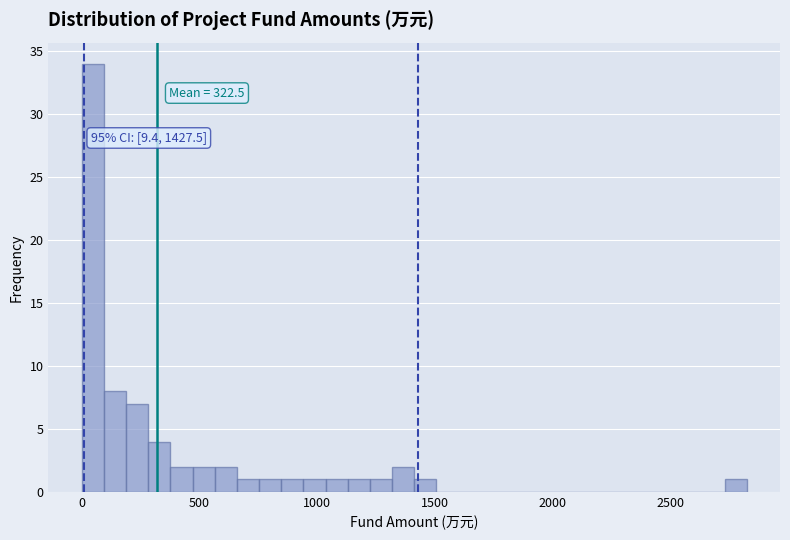

Around what value on the x-axis is the tallest bar? Give the approximate position of its centre, as read against the axis.

50